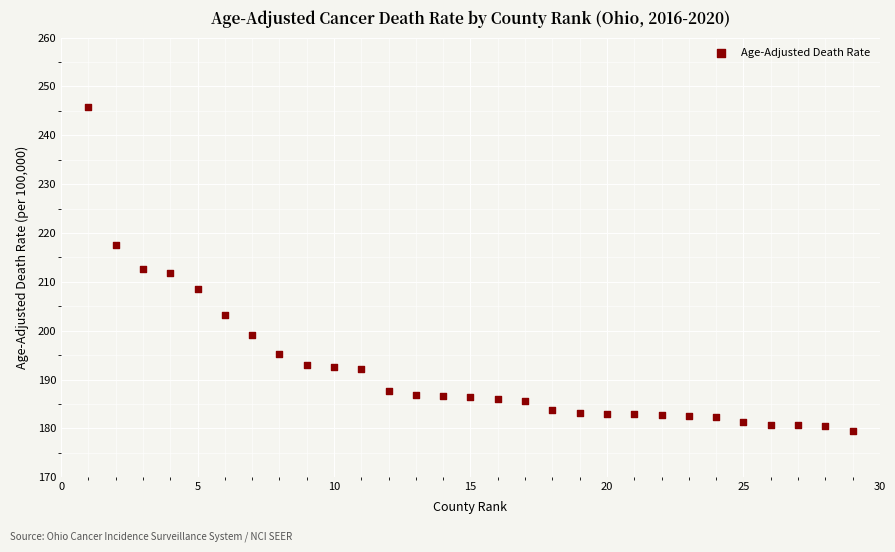

What is the range of Y values (max minus min)?

66.4